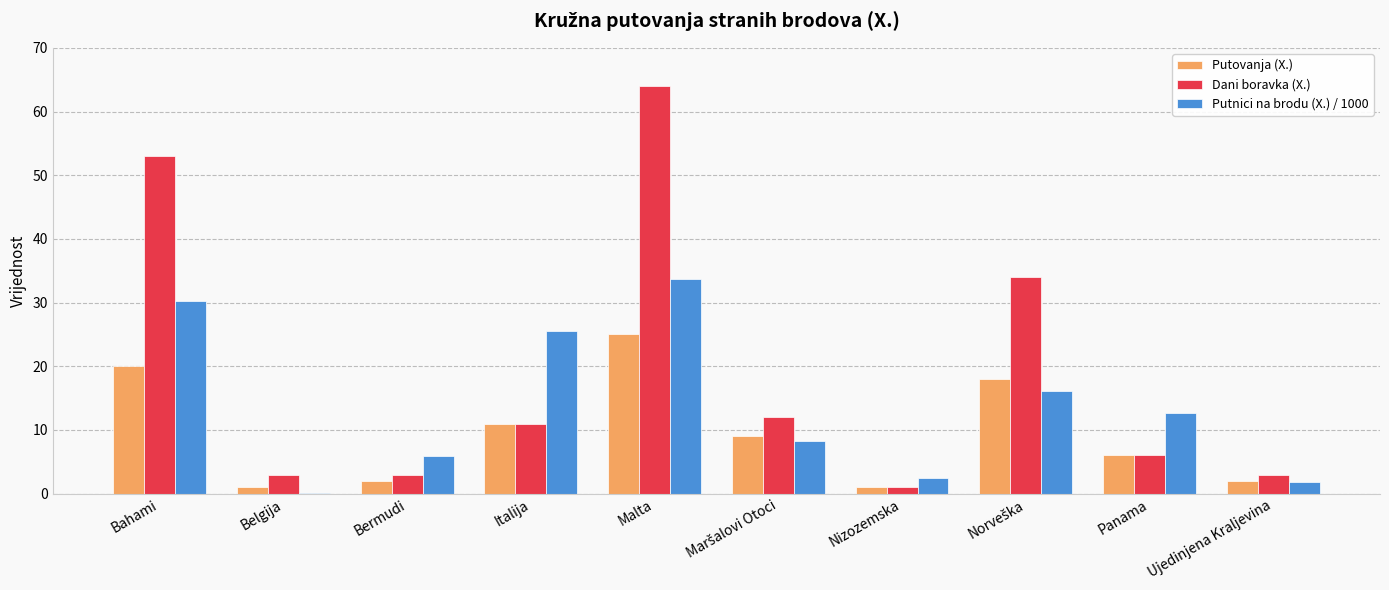

What is the highest value of the Putnici na brodu (X.) / 1000 series?

33.7